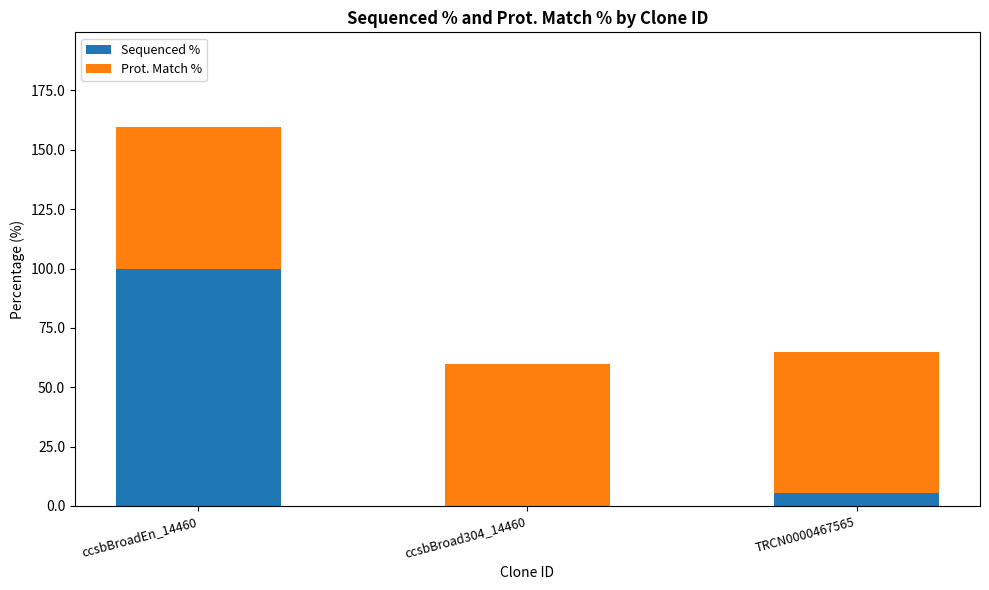

The value of Sequenced % at ccsbBroad304_14460 is 0.0. True or false?

True